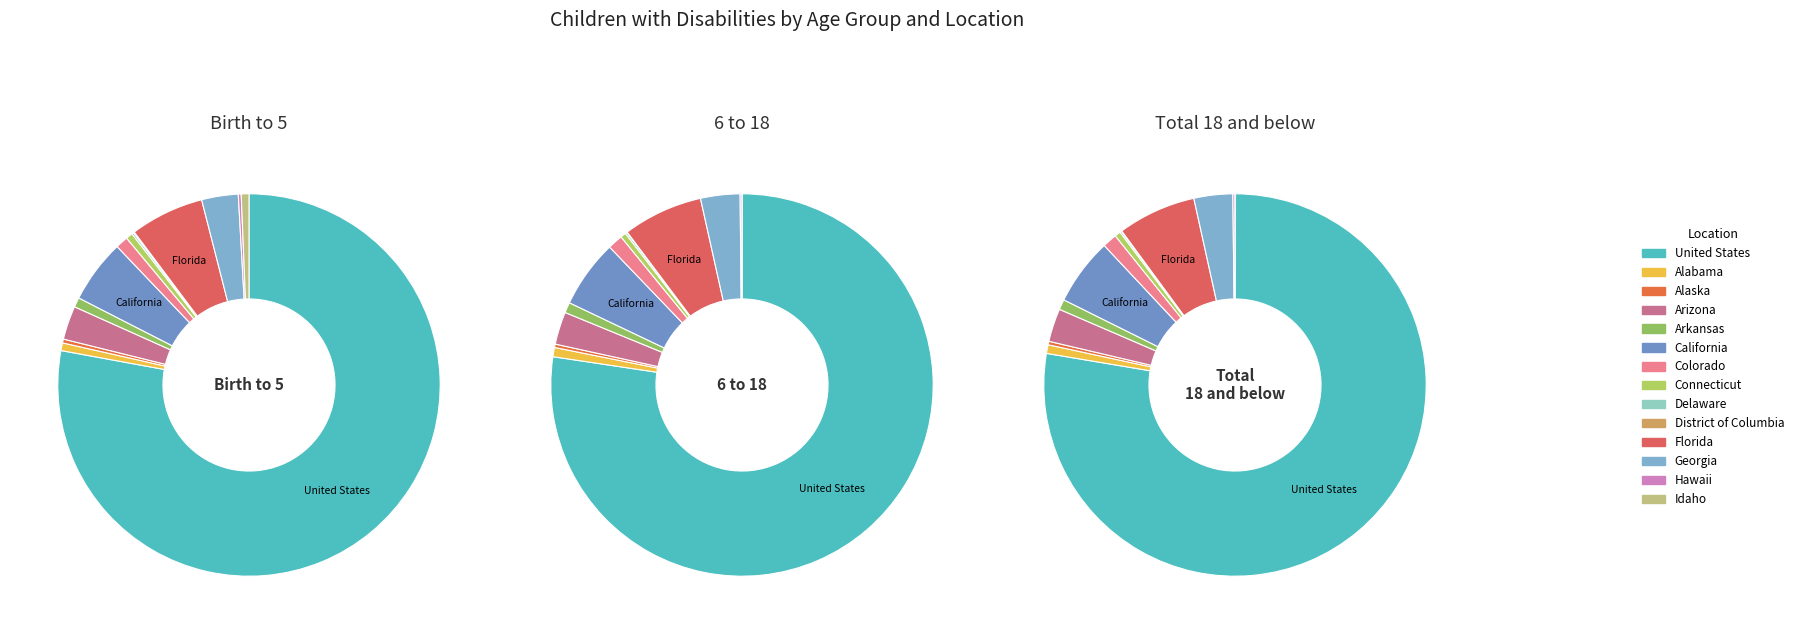

Rank the series by their maximum value, from highest to lowest.

Total 18 and below, 6 to 18, Birth to 5